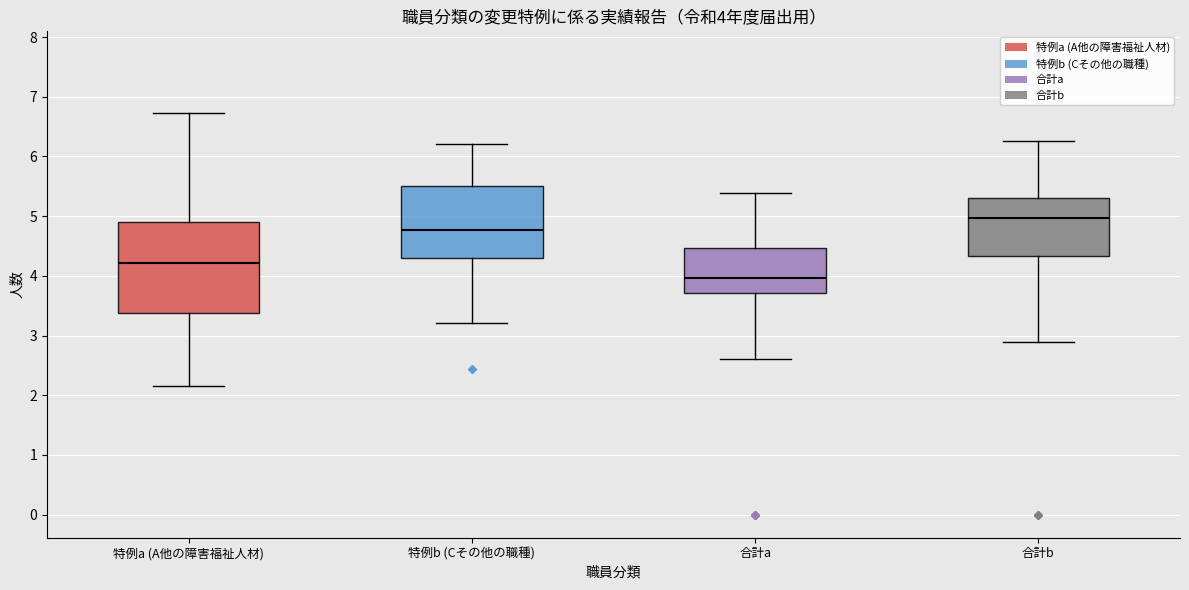

Comparing the boxes themselves (not the whiskers), which one is the tallest?

特例a (A他の障害福祉人材)